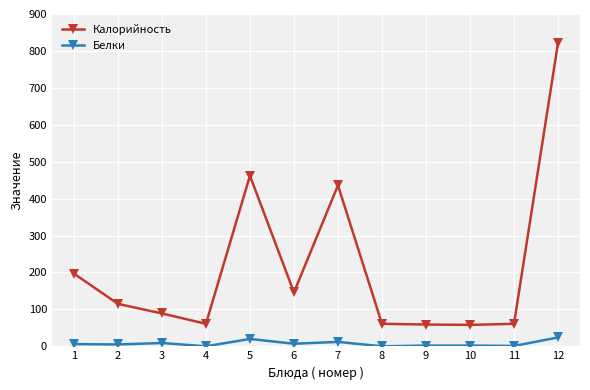

True or false: Калорийность and Белки cross at least once.

False